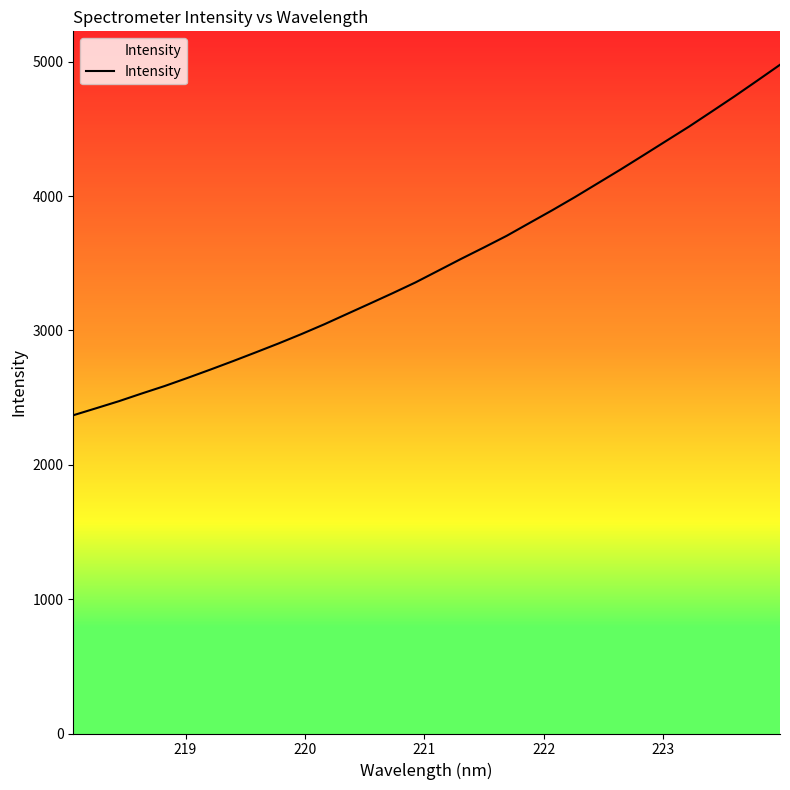

What is the minimum value shown in the chart?

2368.6